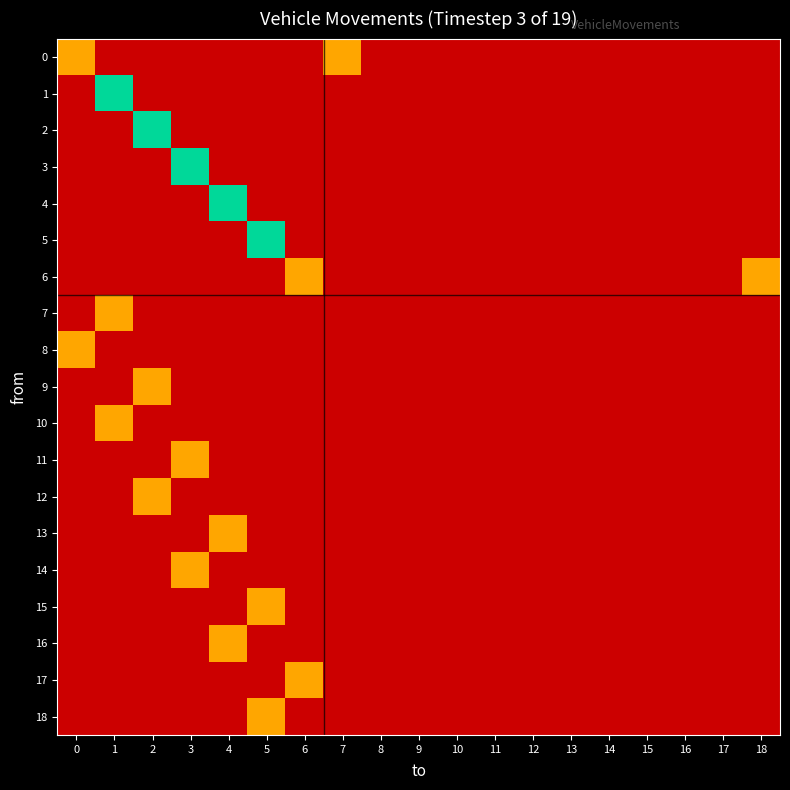

Reading right to left, what are all the values shown in this chart?

0: 18=0	17=0	16=0	15=0	14=0	13=0	12=0	11=0	10=0	9=0	8=0	7=1	6=0	5=0	4=0	3=0	2=0	1=0	0=1
1: 18=0	17=0	16=0	15=0	14=0	13=0	12=0	11=0	10=0	9=0	8=0	7=0	6=0	5=0	4=0	3=0	2=0	1=2	0=0
2: 18=0	17=0	16=0	15=0	14=0	13=0	12=0	11=0	10=0	9=0	8=0	7=0	6=0	5=0	4=0	3=0	2=2	1=0	0=0
3: 18=0	17=0	16=0	15=0	14=0	13=0	12=0	11=0	10=0	9=0	8=0	7=0	6=0	5=0	4=0	3=2	2=0	1=0	0=0
4: 18=0	17=0	16=0	15=0	14=0	13=0	12=0	11=0	10=0	9=0	8=0	7=0	6=0	5=0	4=2	3=0	2=0	1=0	0=0
5: 18=0	17=0	16=0	15=0	14=0	13=0	12=0	11=0	10=0	9=0	8=0	7=0	6=0	5=2	4=0	3=0	2=0	1=0	0=0
6: 18=1	17=0	16=0	15=0	14=0	13=0	12=0	11=0	10=0	9=0	8=0	7=0	6=1	5=0	4=0	3=0	2=0	1=0	0=0
7: 18=0	17=0	16=0	15=0	14=0	13=0	12=0	11=0	10=0	9=0	8=0	7=0	6=0	5=0	4=0	3=0	2=0	1=1	0=0
8: 18=0	17=0	16=0	15=0	14=0	13=0	12=0	11=0	10=0	9=0	8=0	7=0	6=0	5=0	4=0	3=0	2=0	1=0	0=1
9: 18=0	17=0	16=0	15=0	14=0	13=0	12=0	11=0	10=0	9=0	8=0	7=0	6=0	5=0	4=0	3=0	2=1	1=0	0=0
10: 18=0	17=0	16=0	15=0	14=0	13=0	12=0	11=0	10=0	9=0	8=0	7=0	6=0	5=0	4=0	3=0	2=0	1=1	0=0
11: 18=0	17=0	16=0	15=0	14=0	13=0	12=0	11=0	10=0	9=0	8=0	7=0	6=0	5=0	4=0	3=1	2=0	1=0	0=0
12: 18=0	17=0	16=0	15=0	14=0	13=0	12=0	11=0	10=0	9=0	8=0	7=0	6=0	5=0	4=0	3=0	2=1	1=0	0=0
13: 18=0	17=0	16=0	15=0	14=0	13=0	12=0	11=0	10=0	9=0	8=0	7=0	6=0	5=0	4=1	3=0	2=0	1=0	0=0
14: 18=0	17=0	16=0	15=0	14=0	13=0	12=0	11=0	10=0	9=0	8=0	7=0	6=0	5=0	4=0	3=1	2=0	1=0	0=0
15: 18=0	17=0	16=0	15=0	14=0	13=0	12=0	11=0	10=0	9=0	8=0	7=0	6=0	5=1	4=0	3=0	2=0	1=0	0=0
16: 18=0	17=0	16=0	15=0	14=0	13=0	12=0	11=0	10=0	9=0	8=0	7=0	6=0	5=0	4=1	3=0	2=0	1=0	0=0
17: 18=0	17=0	16=0	15=0	14=0	13=0	12=0	11=0	10=0	9=0	8=0	7=0	6=1	5=0	4=0	3=0	2=0	1=0	0=0
18: 18=0	17=0	16=0	15=0	14=0	13=0	12=0	11=0	10=0	9=0	8=0	7=0	6=0	5=1	4=0	3=0	2=0	1=0	0=0